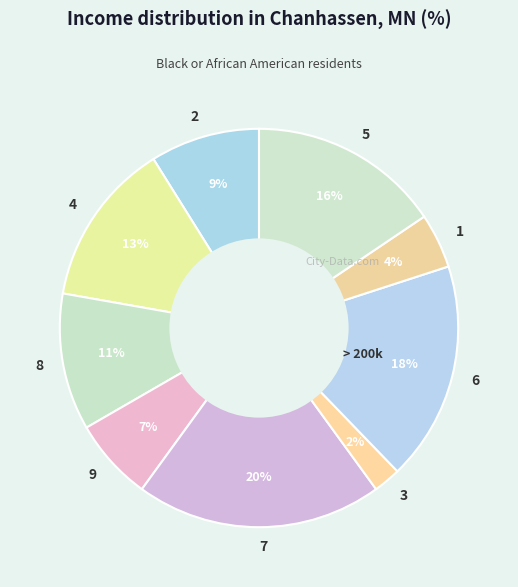

Do 8 and 5 together represent more than half of the pie?

No